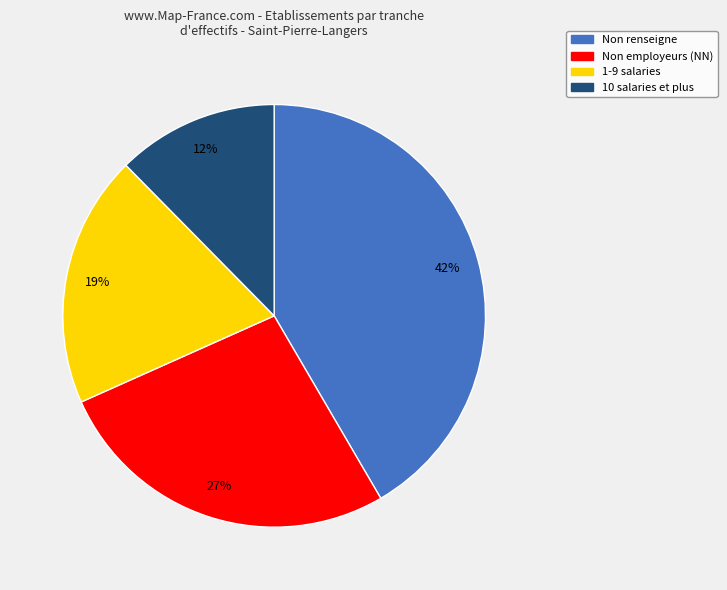

Is there a majority slice in this chart?

No